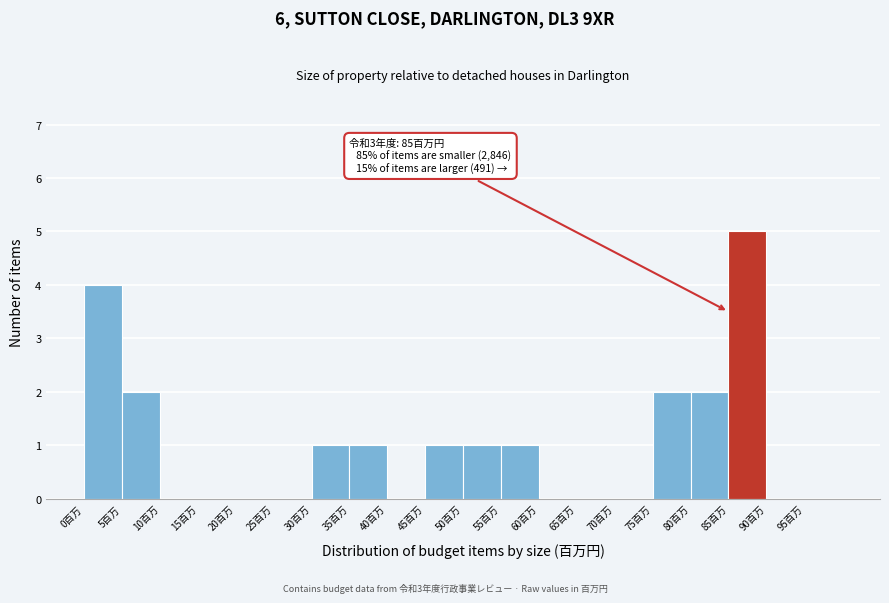

Which range on the x-axis has the tallest bar?

85 to 90